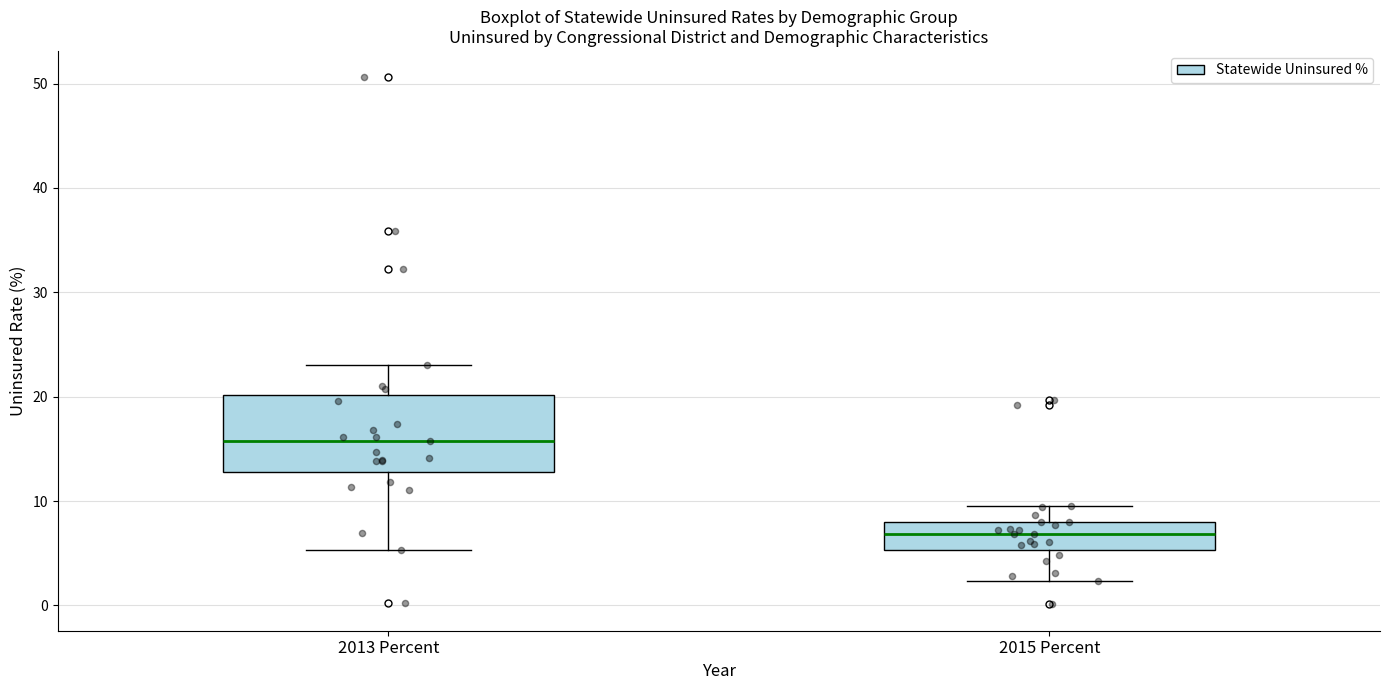

Comparing the boxes themselves (not the whiskers), which one is the tallest?

2013 Percent